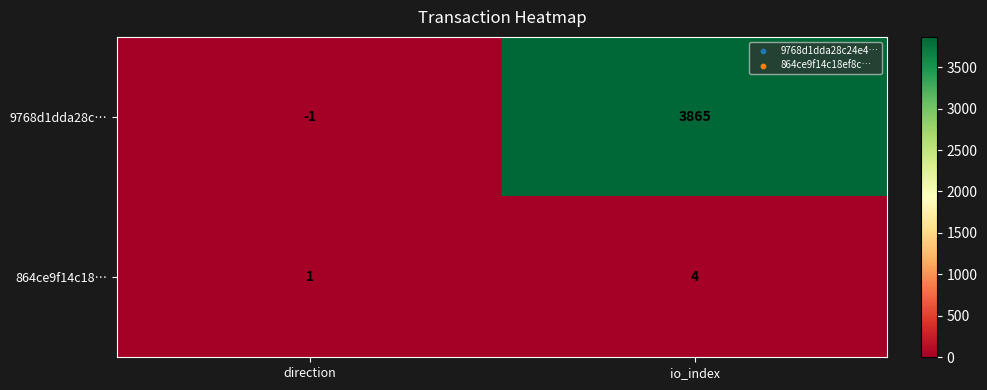

Between direction and io_index, which series saw the biggest shift?

9768d1dda28c…